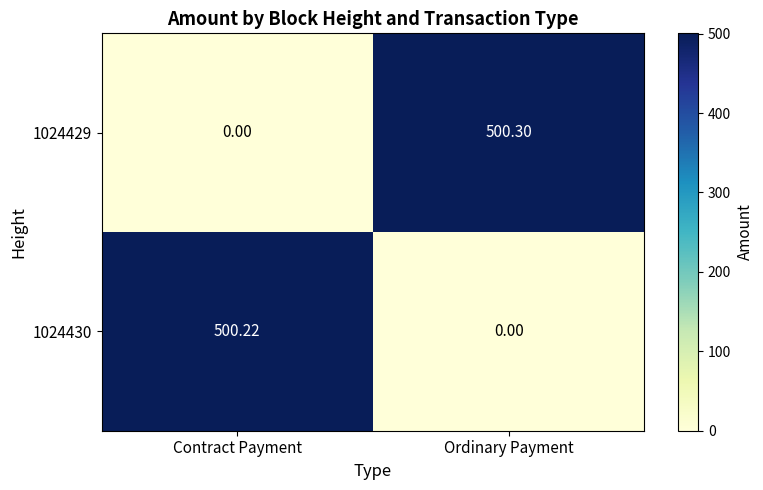

List the labels in order of 1024430 value, largest first.

Contract Payment, Ordinary Payment